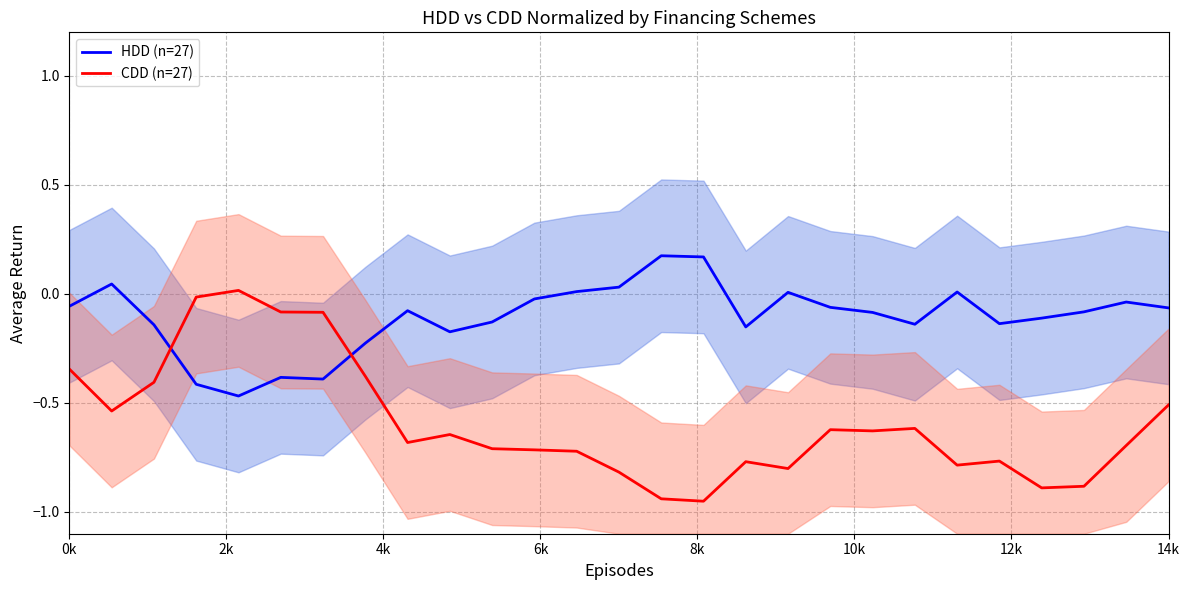

What is the smallest value displayed?

-1.0